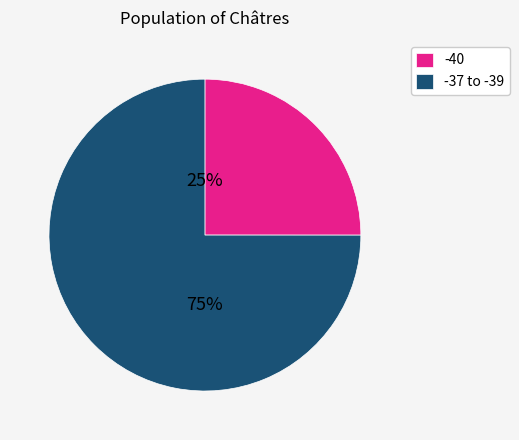

What is the ratio of the value at -37 to -39 to the value at -40?

3.0